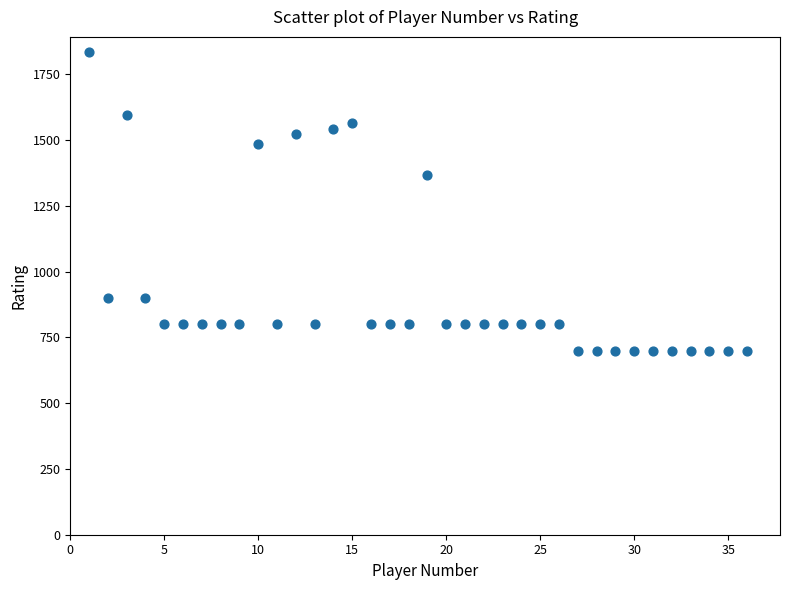

What is the range of X values (max minus min)?

35